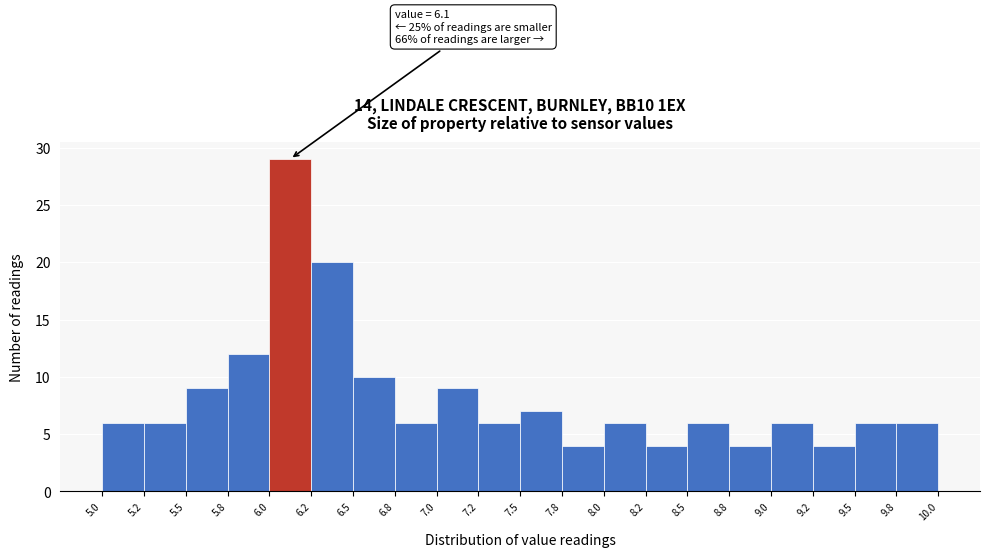

Which range on the x-axis has the tallest bar?

6.0 to 6.2